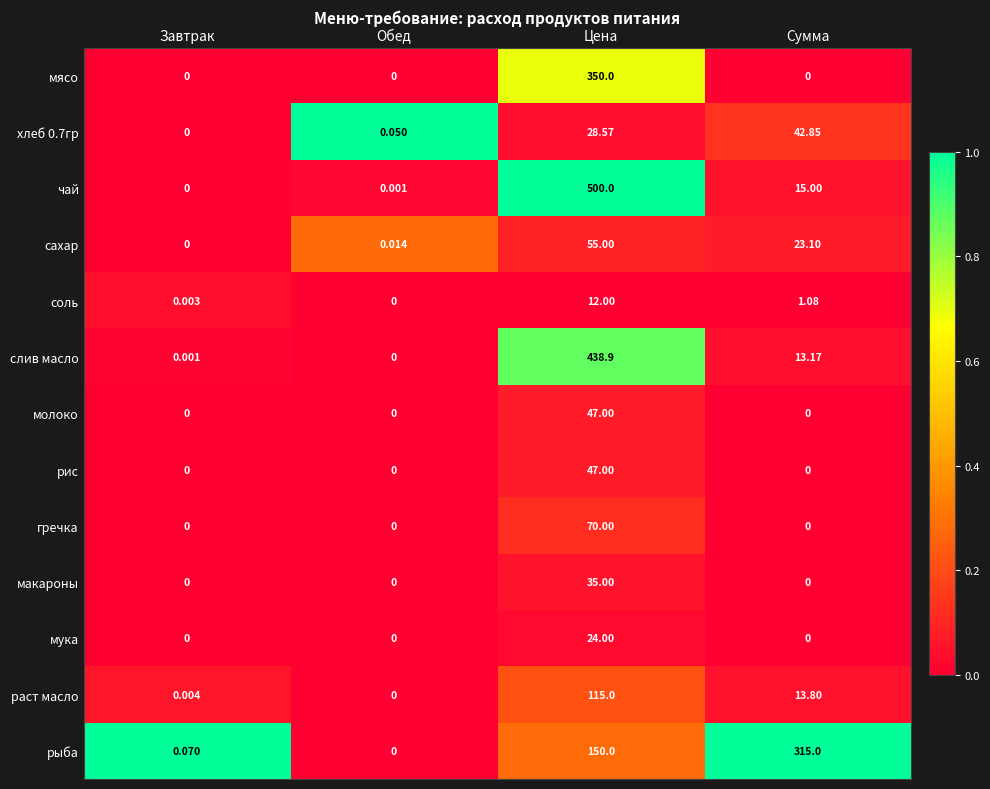

At which label is чай closest to 250?

Сумма